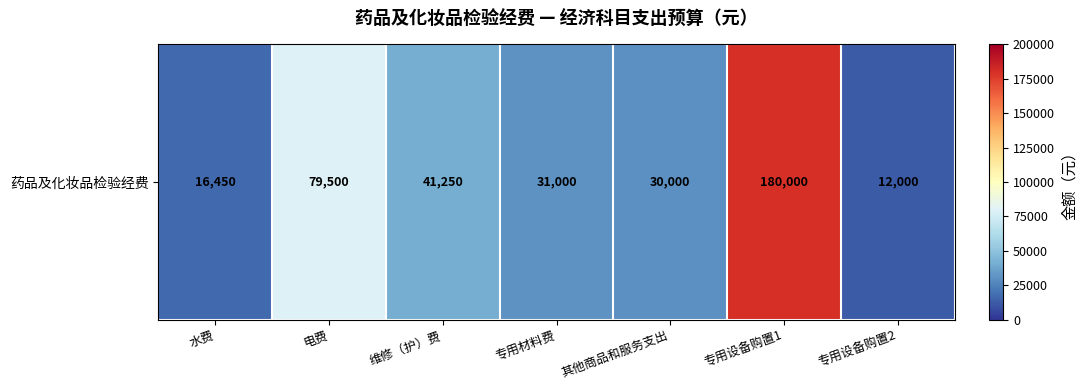

Which has a higher value, 专用材料费 or 专用设备购置2?

专用材料费